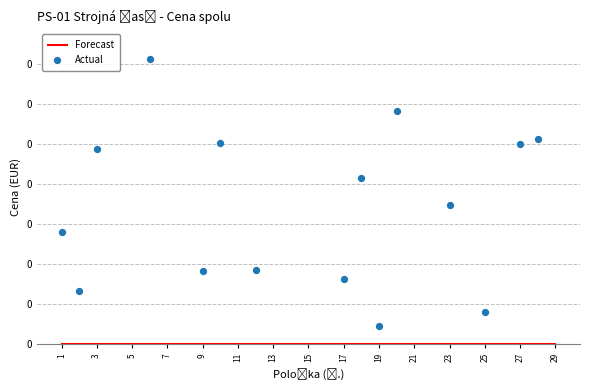

What are all the series names shown in the legend?

Forecast, Actual